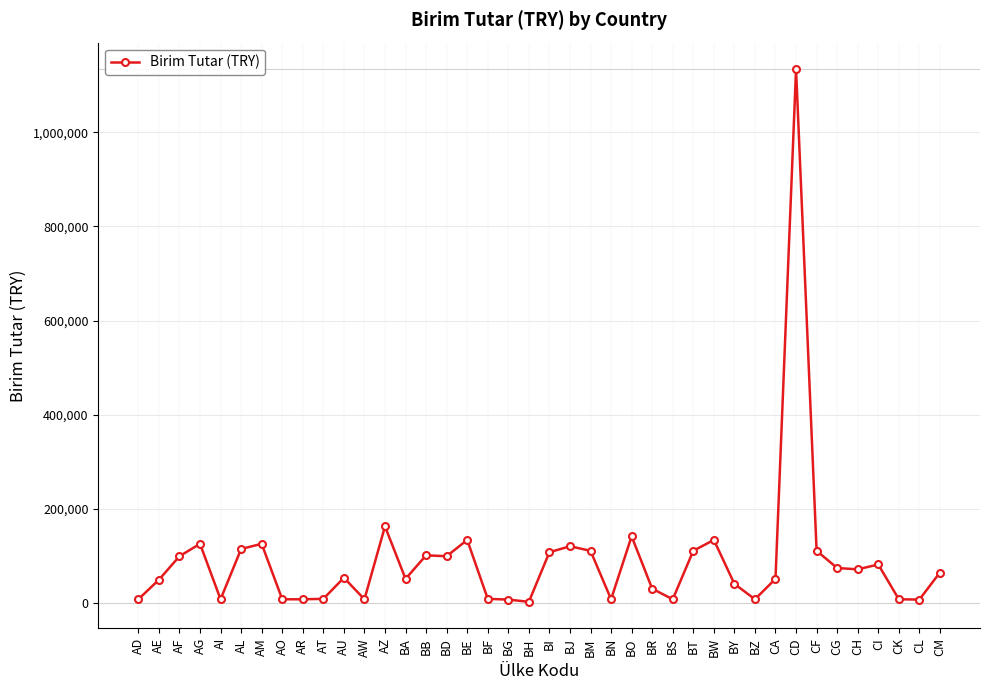

What is the minimum value shown in the chart?

3074